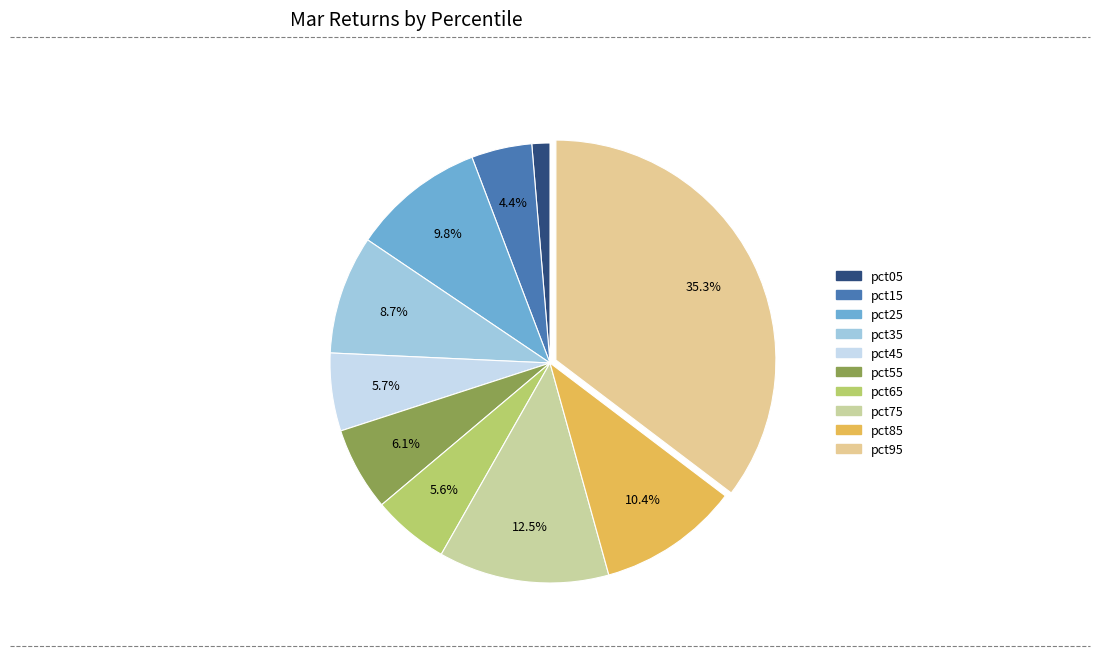

Rank the categories by value from lowest to highest.

pct05, pct15, pct65, pct45, pct55, pct35, pct25, pct85, pct75, pct95